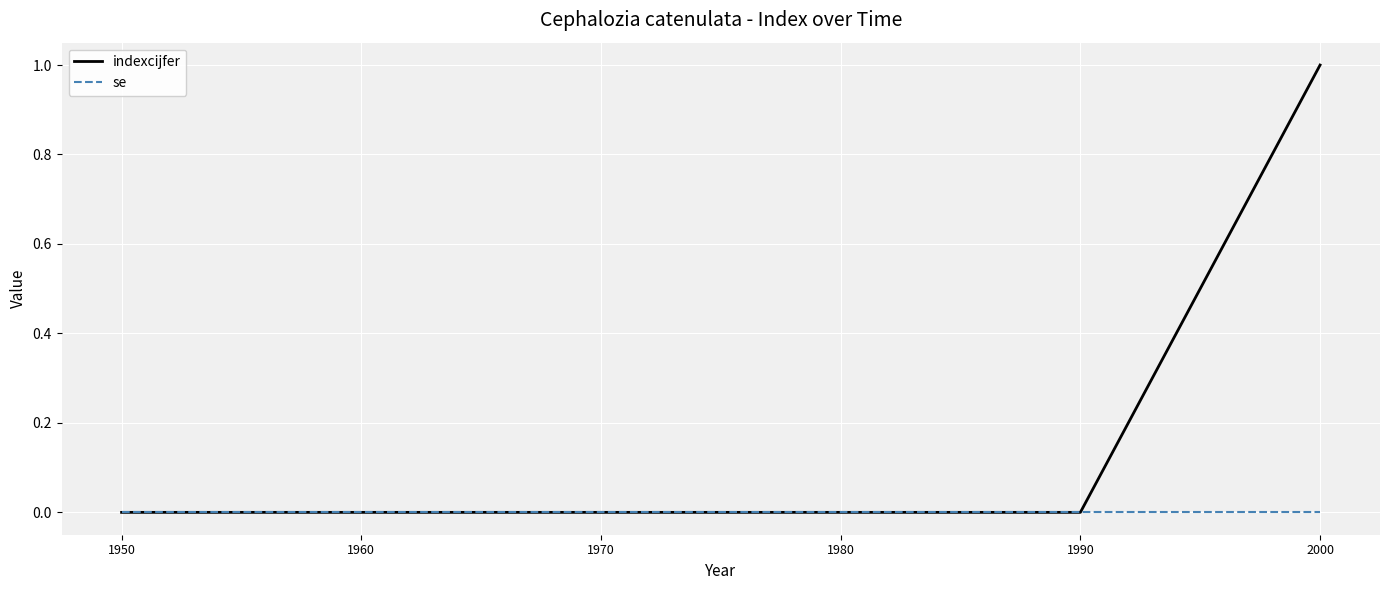

Rank the series by their maximum value, from highest to lowest.

indexcijfer, se